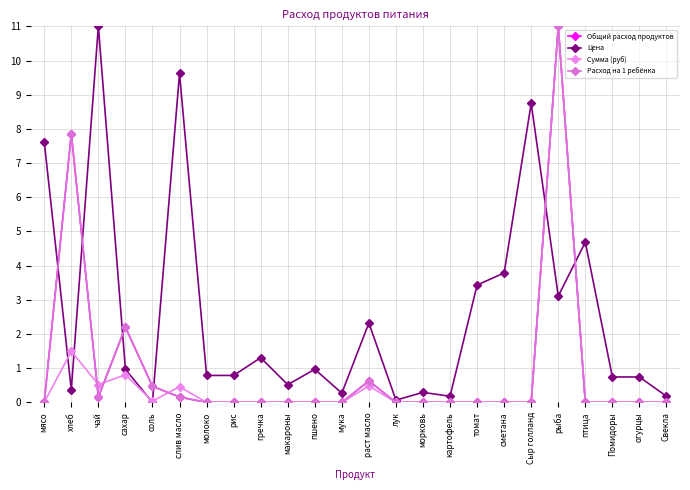

Does the chart have visible grid lines?

Yes